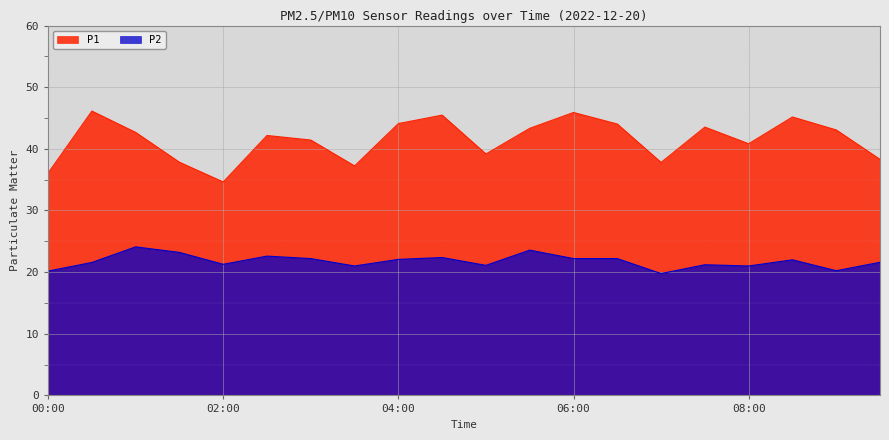

Rank the categories by P2 value from highest to lowest.

01:00, 05:30, 01:30, 02:30, 04:30, 03:00, 06:00, 06:30, 04:00, 08:30, 09:30, 00:30, 02:00, 07:30, 05:00, 03:30, 08:00, 09:00, 00:00, 07:00